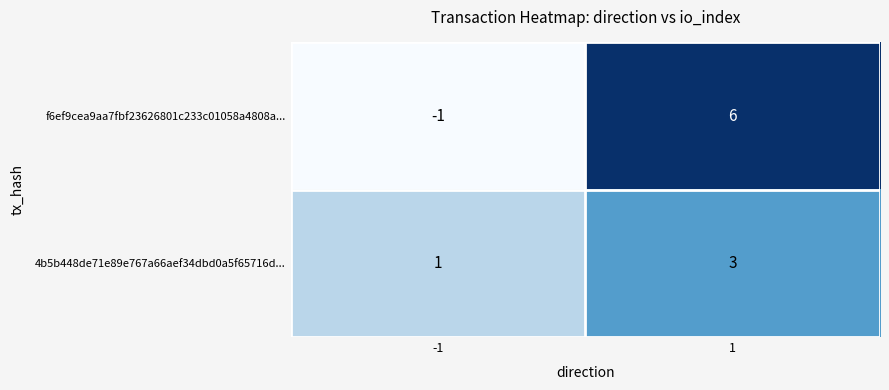

At how many categories does at least one series exceed 3?

1